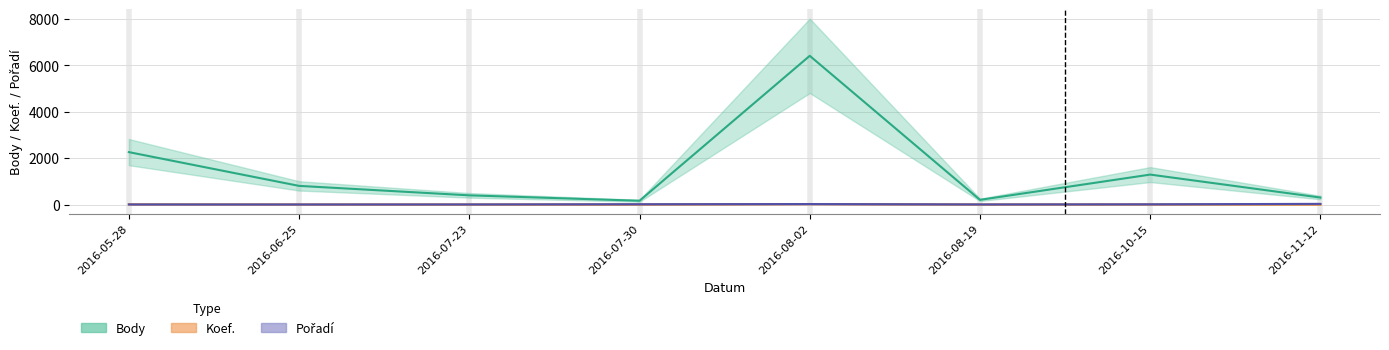

Which series has the largest total across all categories?

Body